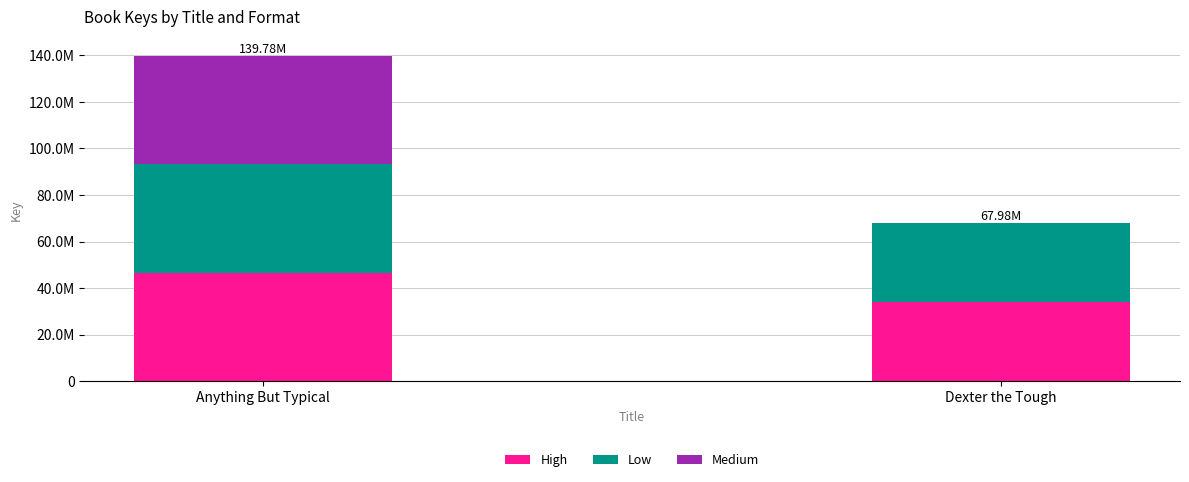

What is the label of the 2nd bar from the right?

Anything But Typical